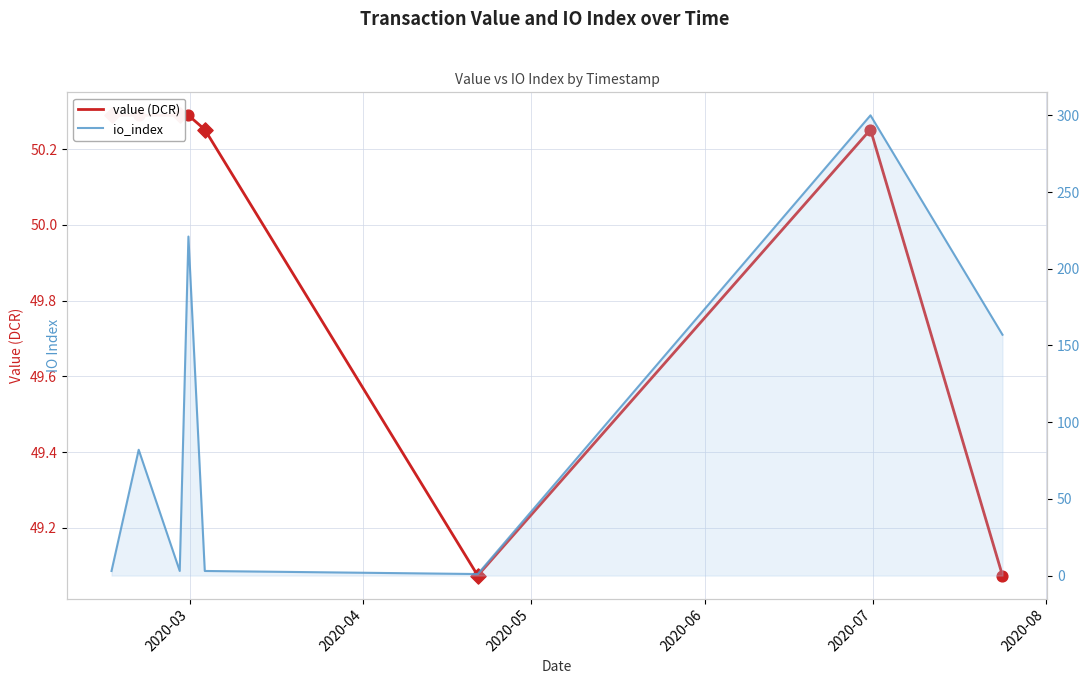

Is the value of value (DCR) at 6 greater than the value of io_index at 2020-06?

No